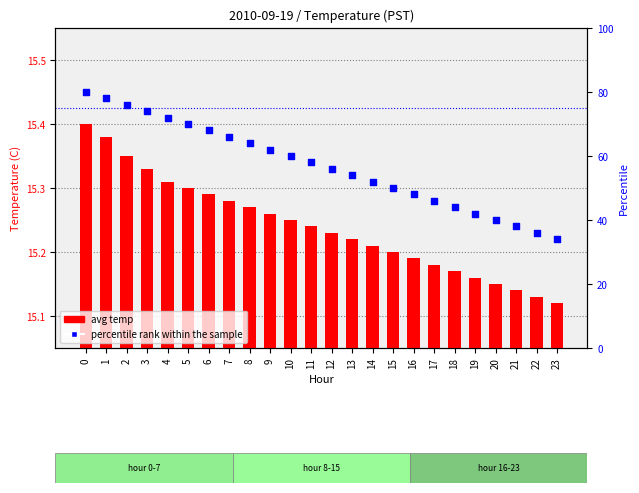

What is the total value across all series at 20?

55.1